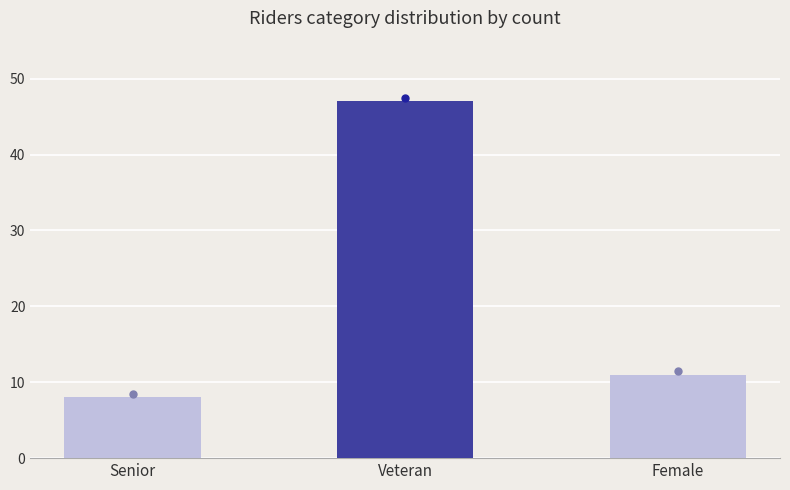

The chart shows a value of 8 at Senior. True or false?

True